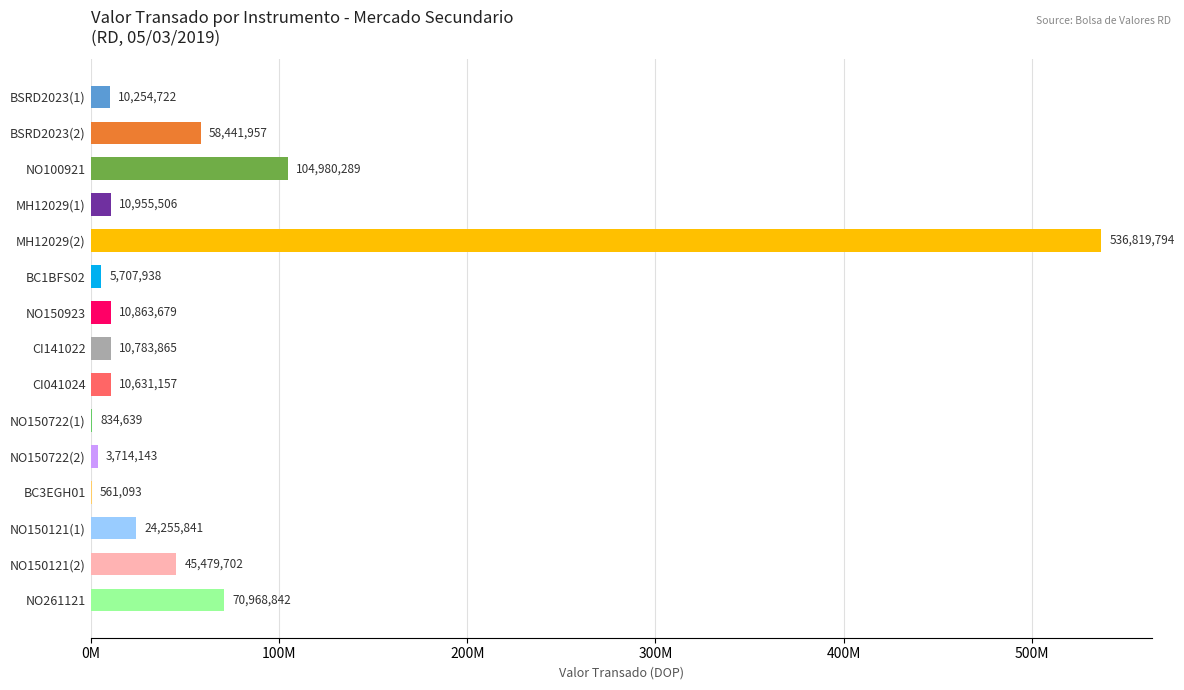

Which category has the highest value across all series?

MH12029(2)